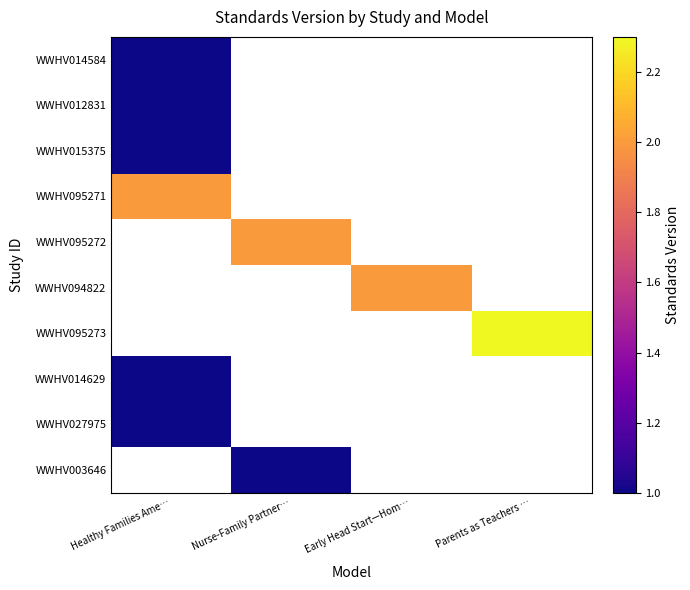

What is the difference between the highest and lowest values at Early Head Start—Hom…?

2.0